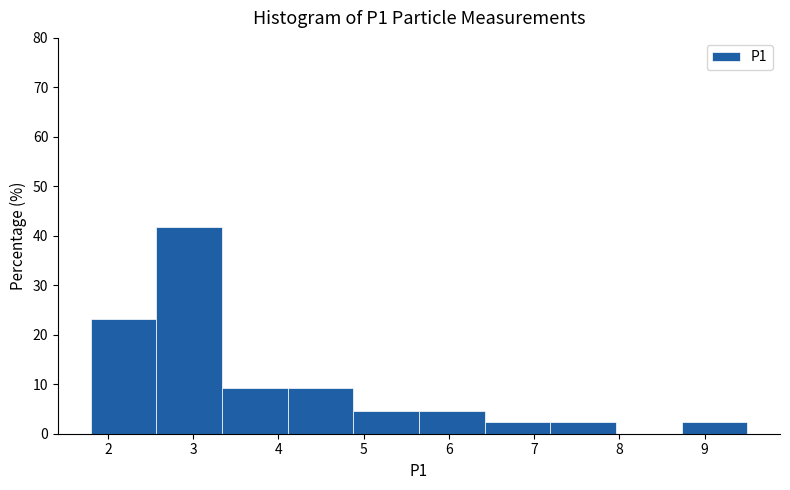

Reading left to right, transcribe this chart: for each bar, give the range it covers on the x-axis and its height. Neither the bar edges nor the heights are printed on the chart, so give them approximately, as read against the axes.

1.80 to 2.57: 23
2.57 to 3.34: 42
3.34 to 4.11: 9
4.11 to 4.88: 9
4.88 to 5.65: 5
5.65 to 6.42: 5
6.42 to 7.19: 2
7.19 to 7.96: 2
7.96 to 8.73: 0
8.73 to 9.50: 2